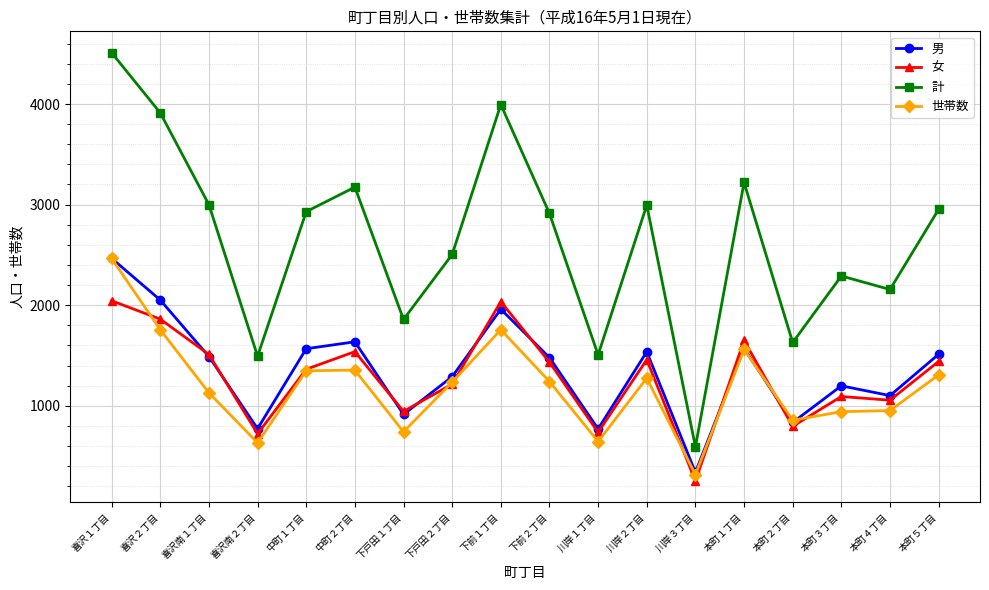

True or false: 計 and 世帯数 intersect in this chart.

False